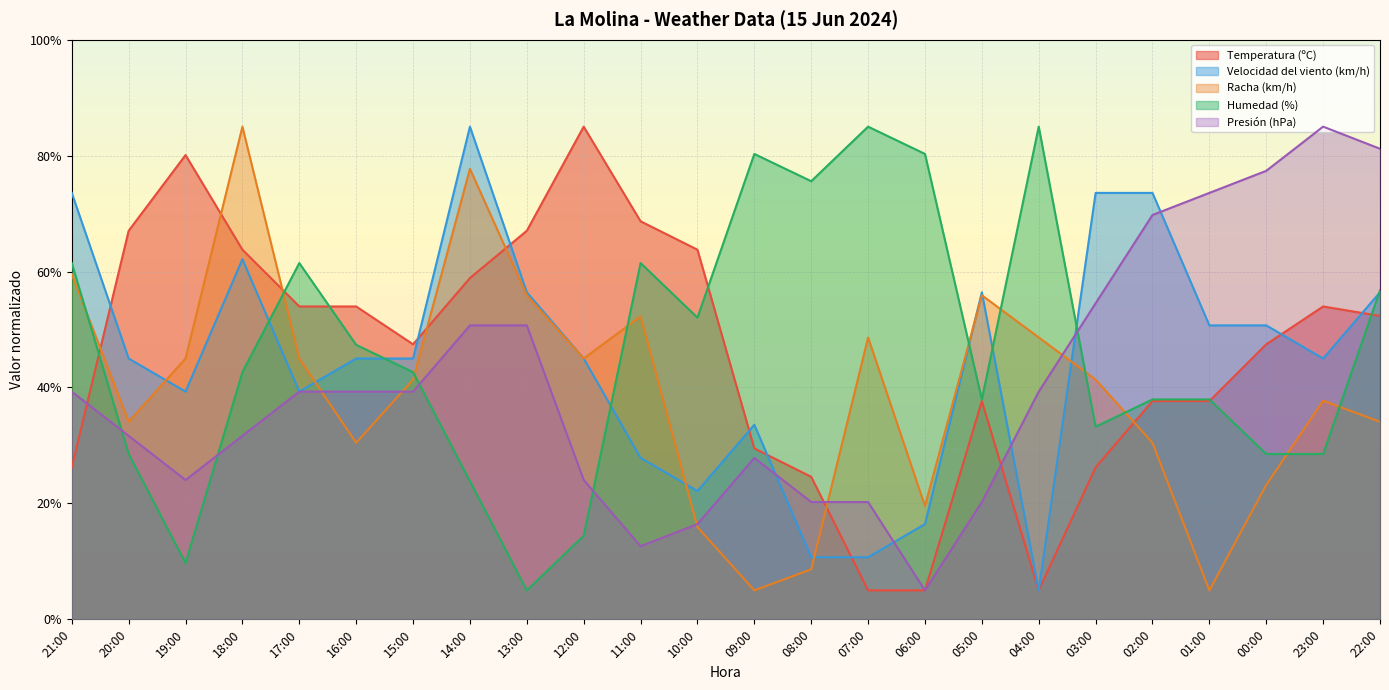

List the series in order of their peak value, highest first.

Temperatura (ºC), Velocidad del viento (km/h), Racha (km/h), Humedad (%), Presión (hPa)